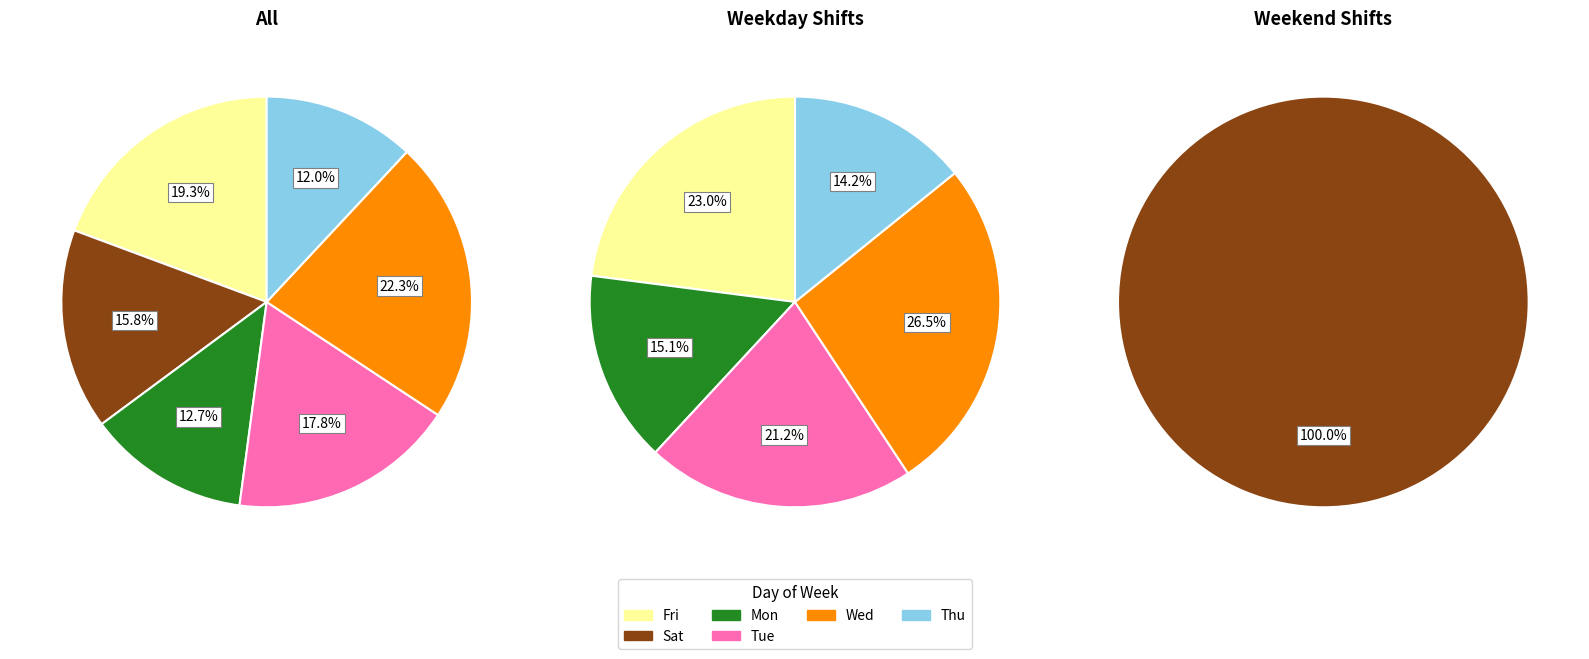

Is there a majority slice in this chart?

No